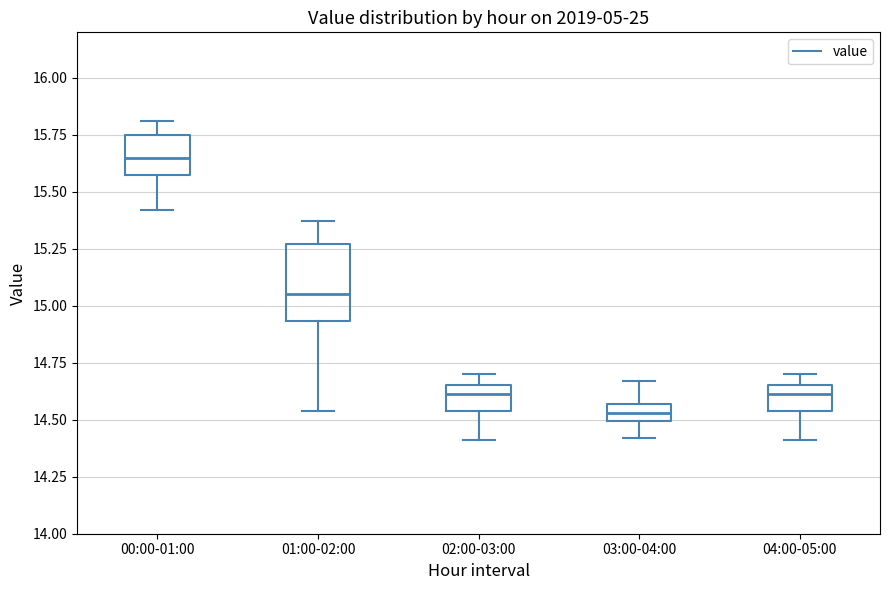

Which box's median line is the highest?

00:00-01:00